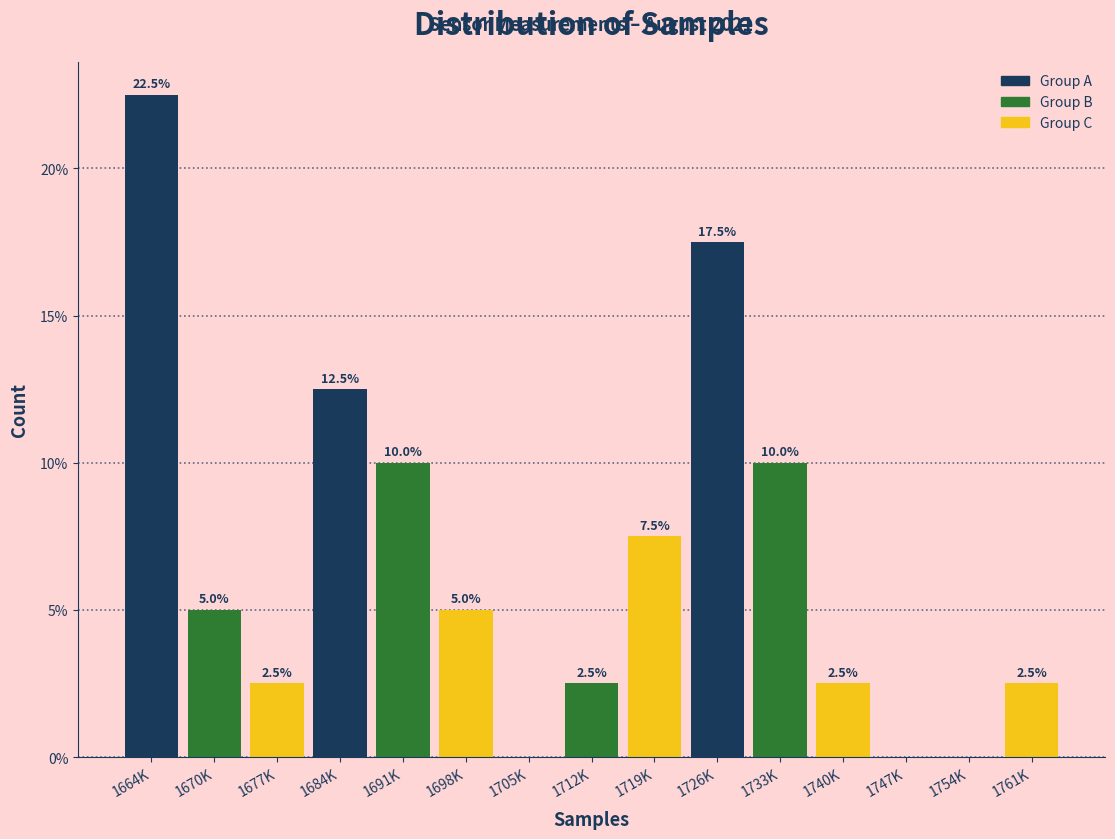

Reading right to left, what are all the values shown in this chart?

1761K=2.5	1754K=0.0	1747K=0.0	1740K=2.5	1733K=10.0	1726K=17.5	1719K=7.5	1712K=2.5	1705K=0.0	1698K=5.0	1691K=10.0	1684K=12.5	1677K=2.5	1670K=5.0	1664K=22.5